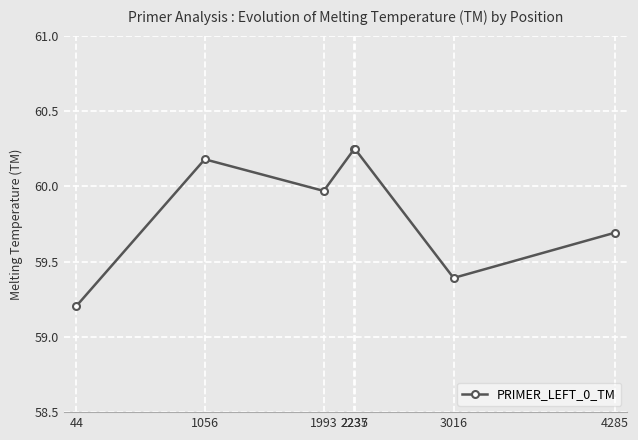

Is this an area chart (filled region under the line)?

No